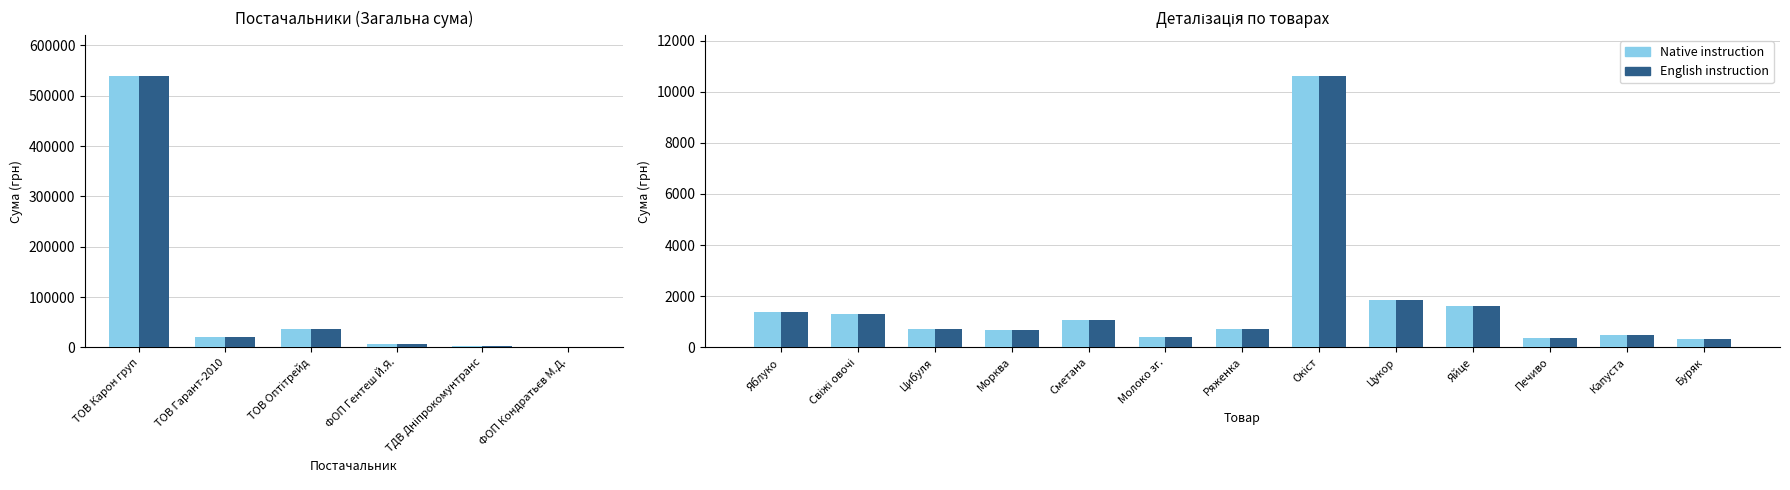

What is the difference between the maximum and minimum values in the English instruction series?

10294